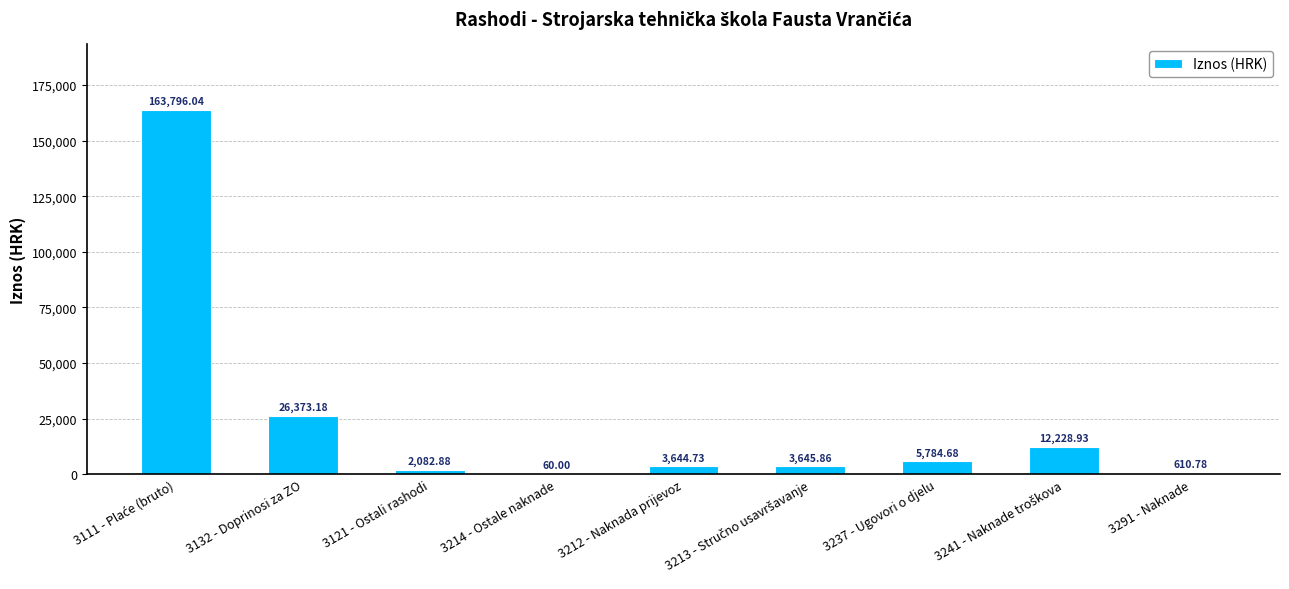

Which has a higher value, 3214 - Ostale naknade or 3212 - Naknada prijevoz?

3212 - Naknada prijevoz